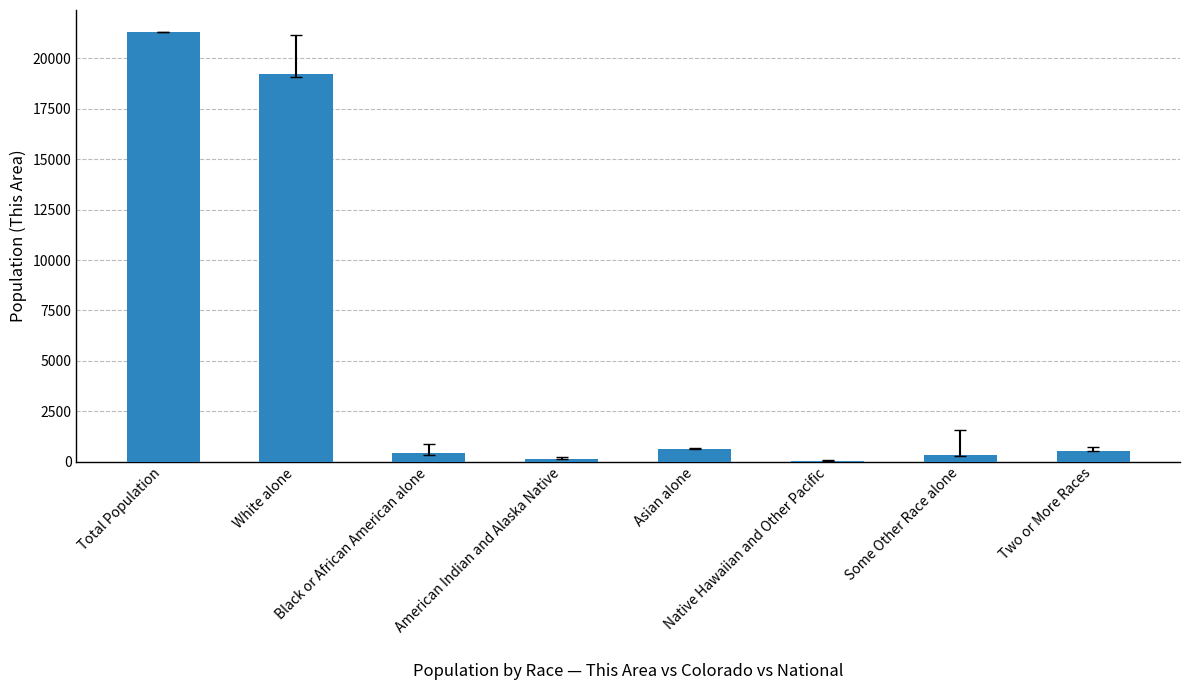

What is the sum of all values?

42678